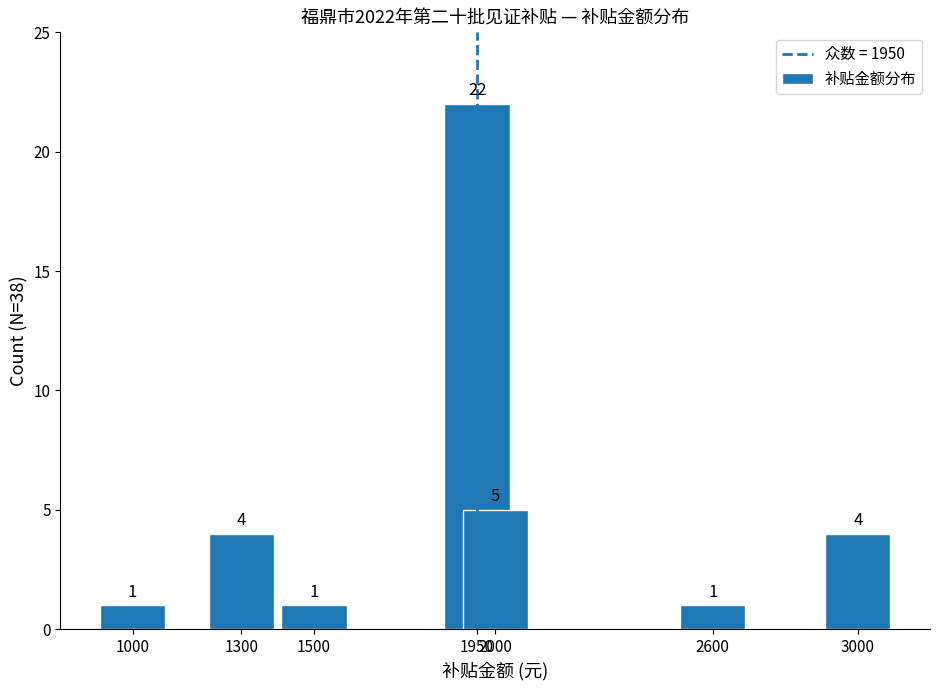

What is the change in value from 1500 to 2000?

+4